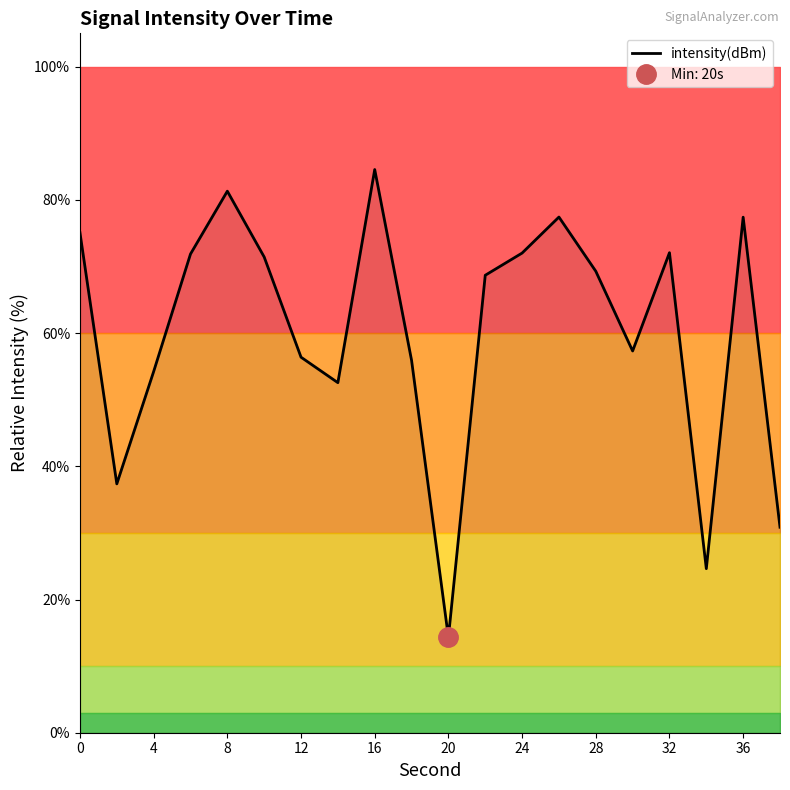

At which label does intensity(dBm) reach its peak?

16